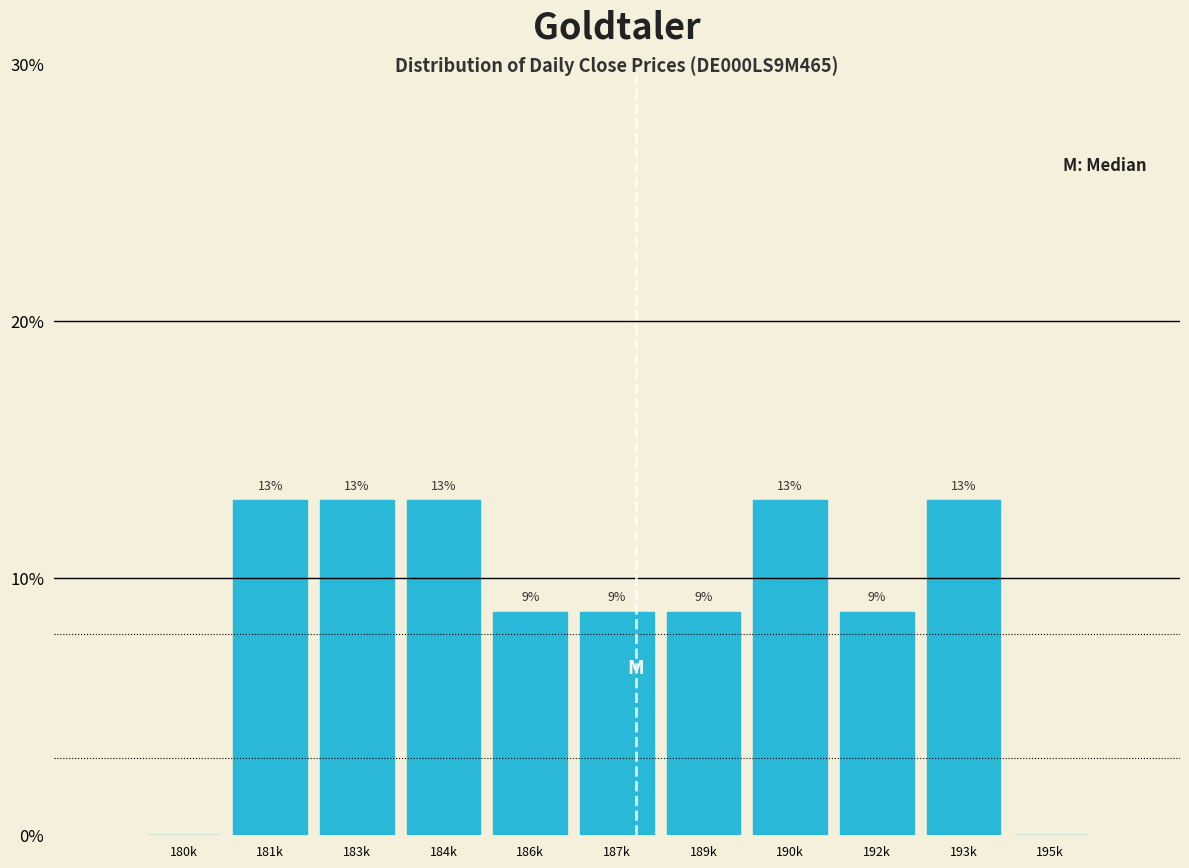

At which label does the data first exceed 8?

181k